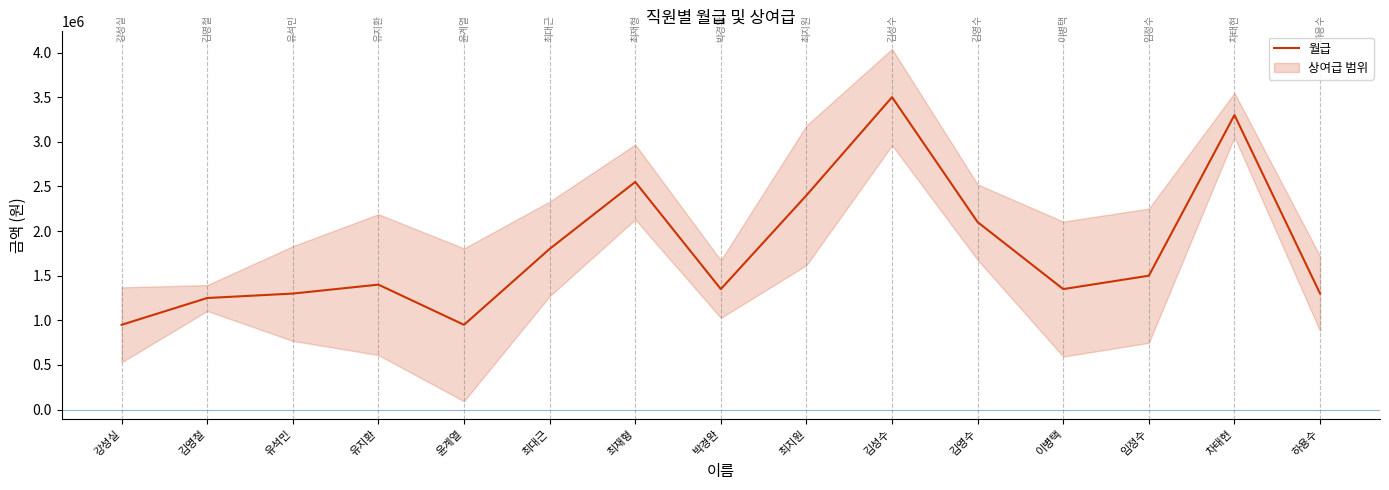

What is the minimum value shown in the chart?

950000